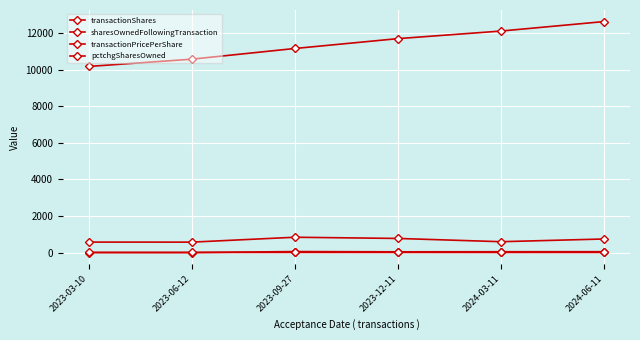

What is the difference between the second highest and second lowest values in the sharesOwnedFollowingTransaction series?

1539.0